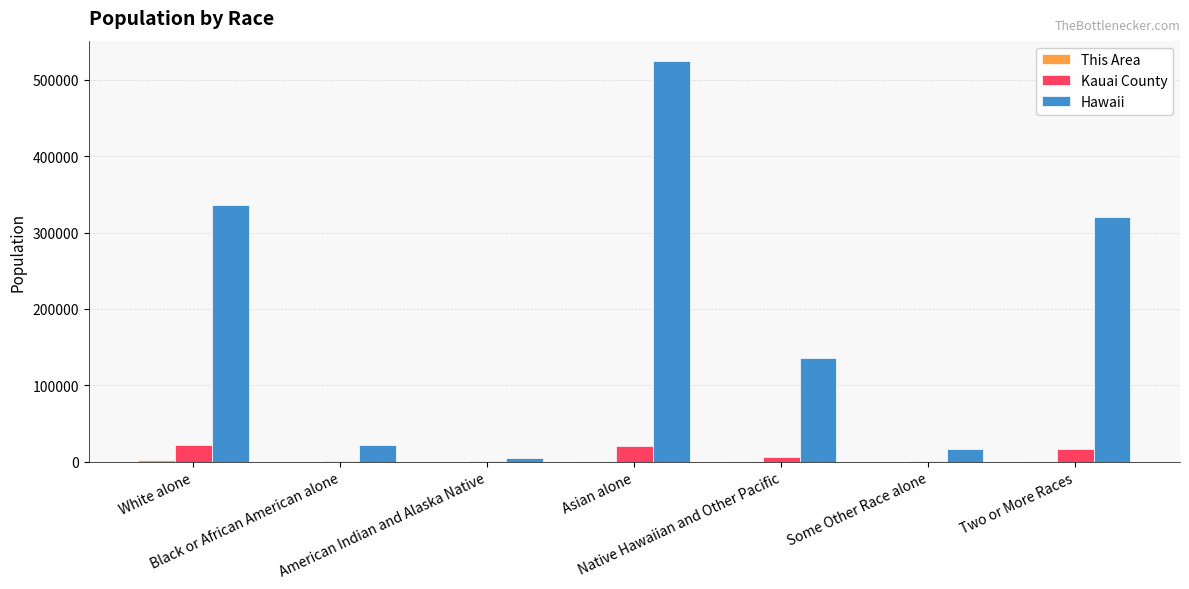

What is the sum of all Hawaii values?

1360301